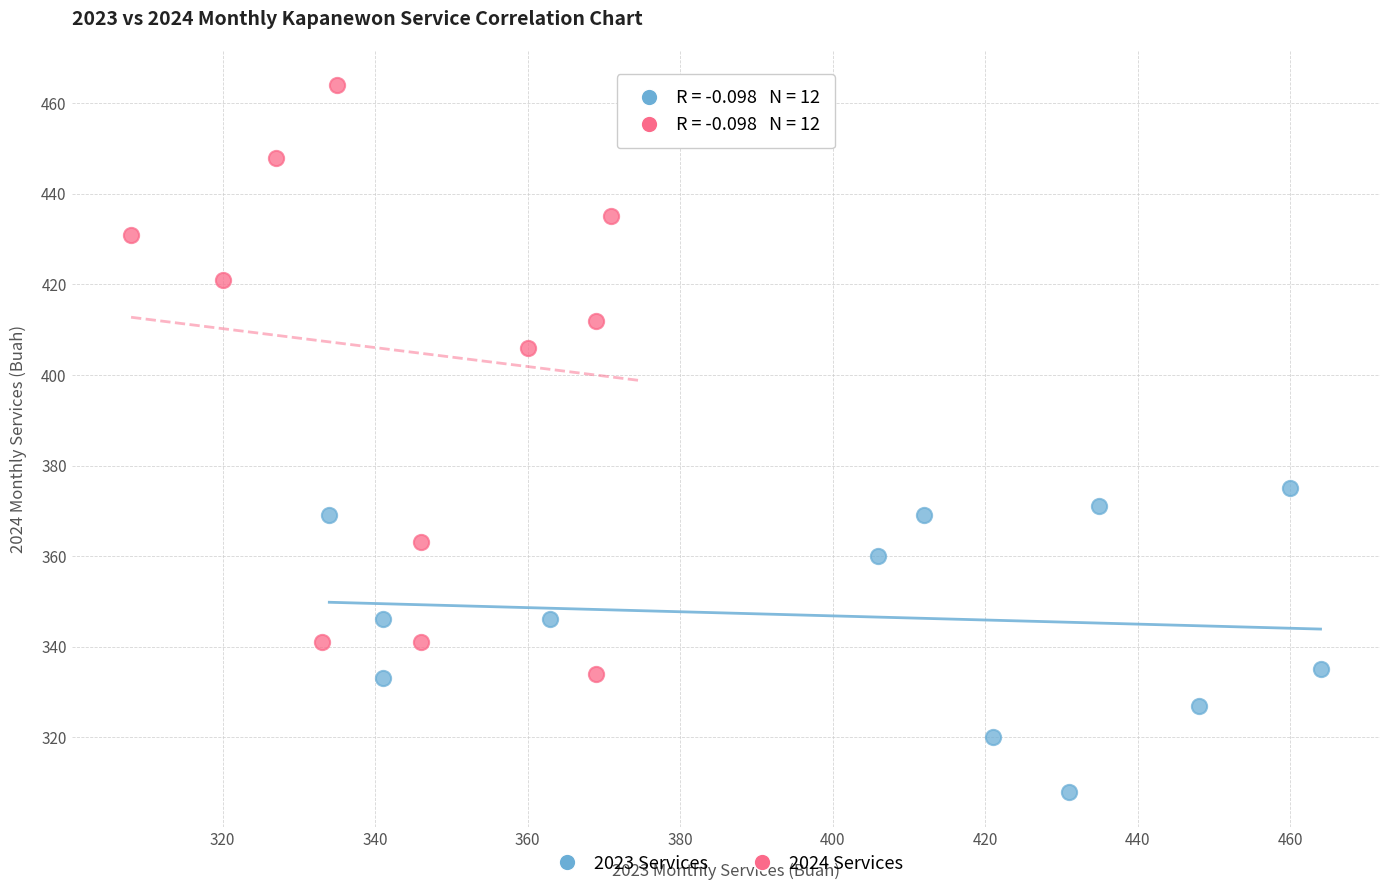

Which series reaches the maximum Y coordinate?

2024 Services